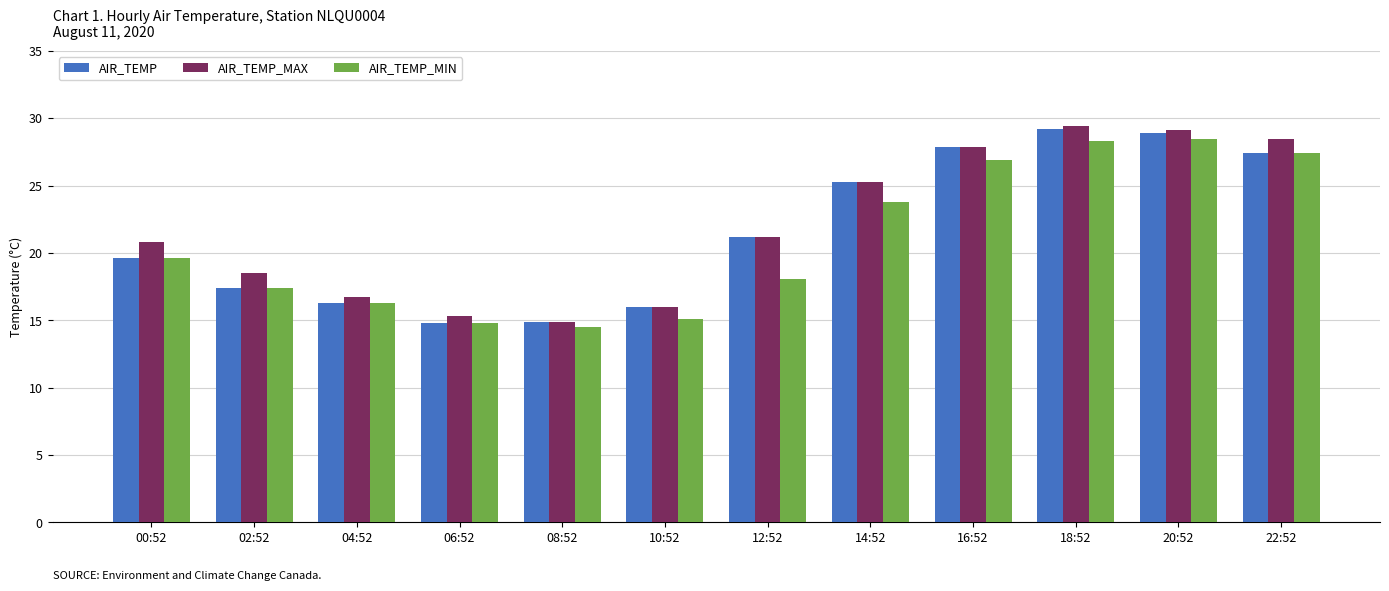

List the series in order of their overall mean, highest first.

AIR_TEMP_MAX, AIR_TEMP, AIR_TEMP_MIN